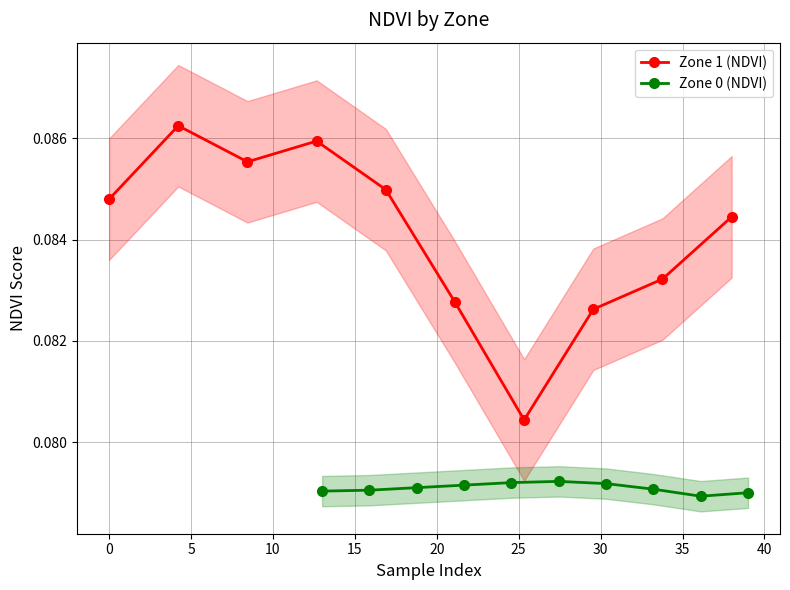

Which series has the largest total across all categories?

Zone 1 (NDVI)